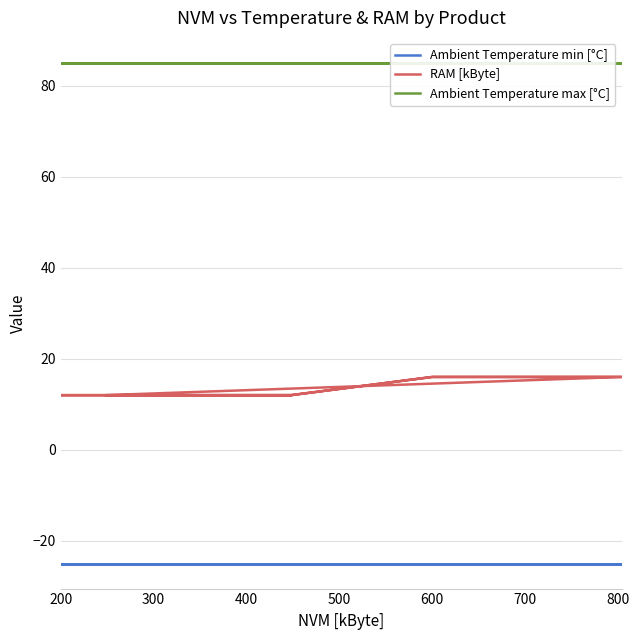

Is it true that Ambient Temperature min [°C] equals -25 at 600?

True